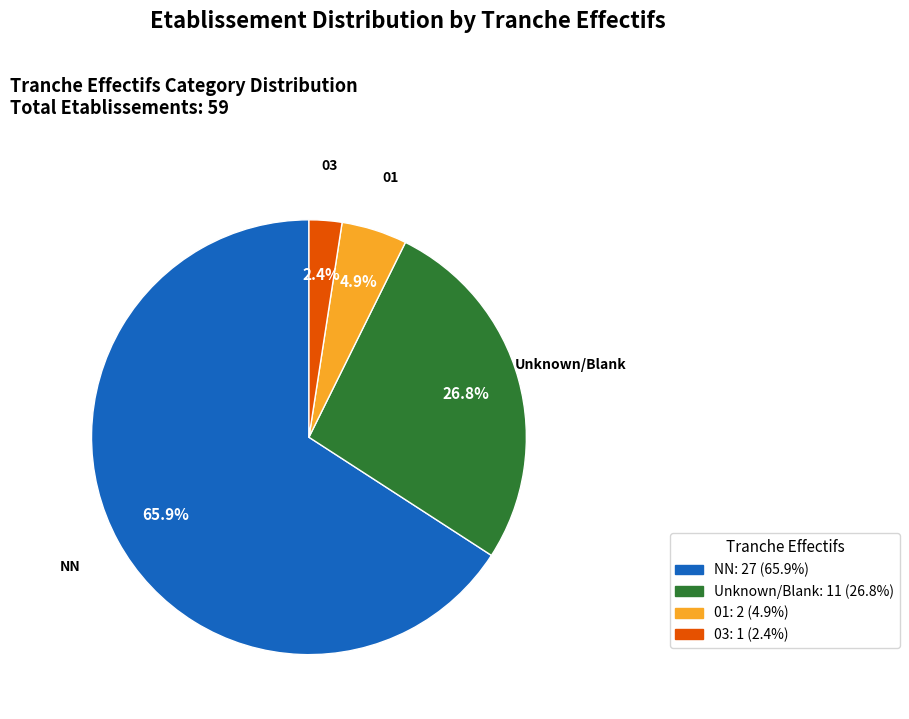

Is there a majority slice in this chart?

Yes